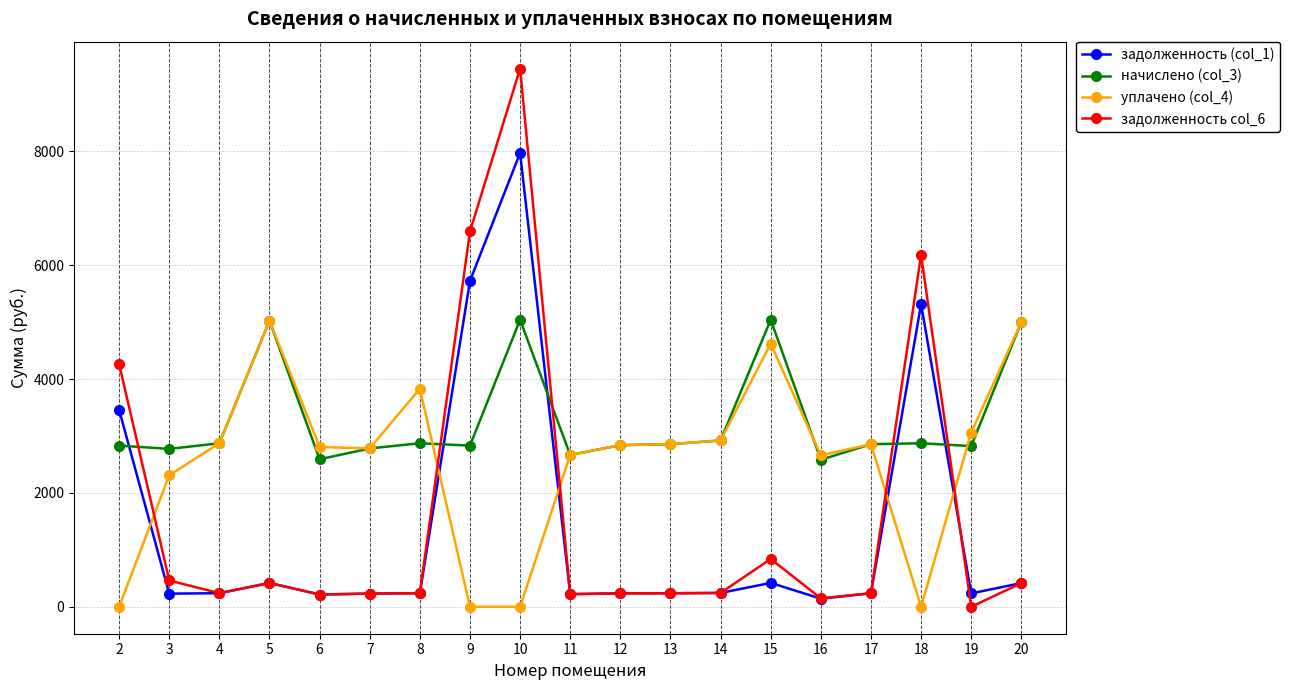

Is the value of задолженность (col_1) at 16 greater than the value of задолженность col_6 at 20?

No